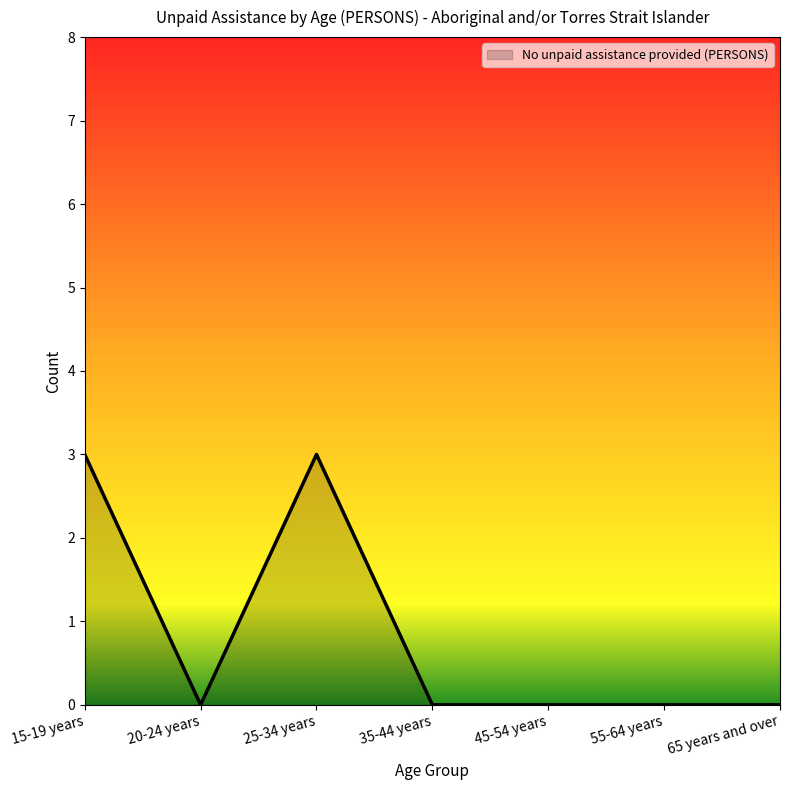

Is it true that the value at 20-24 years is 2?

False